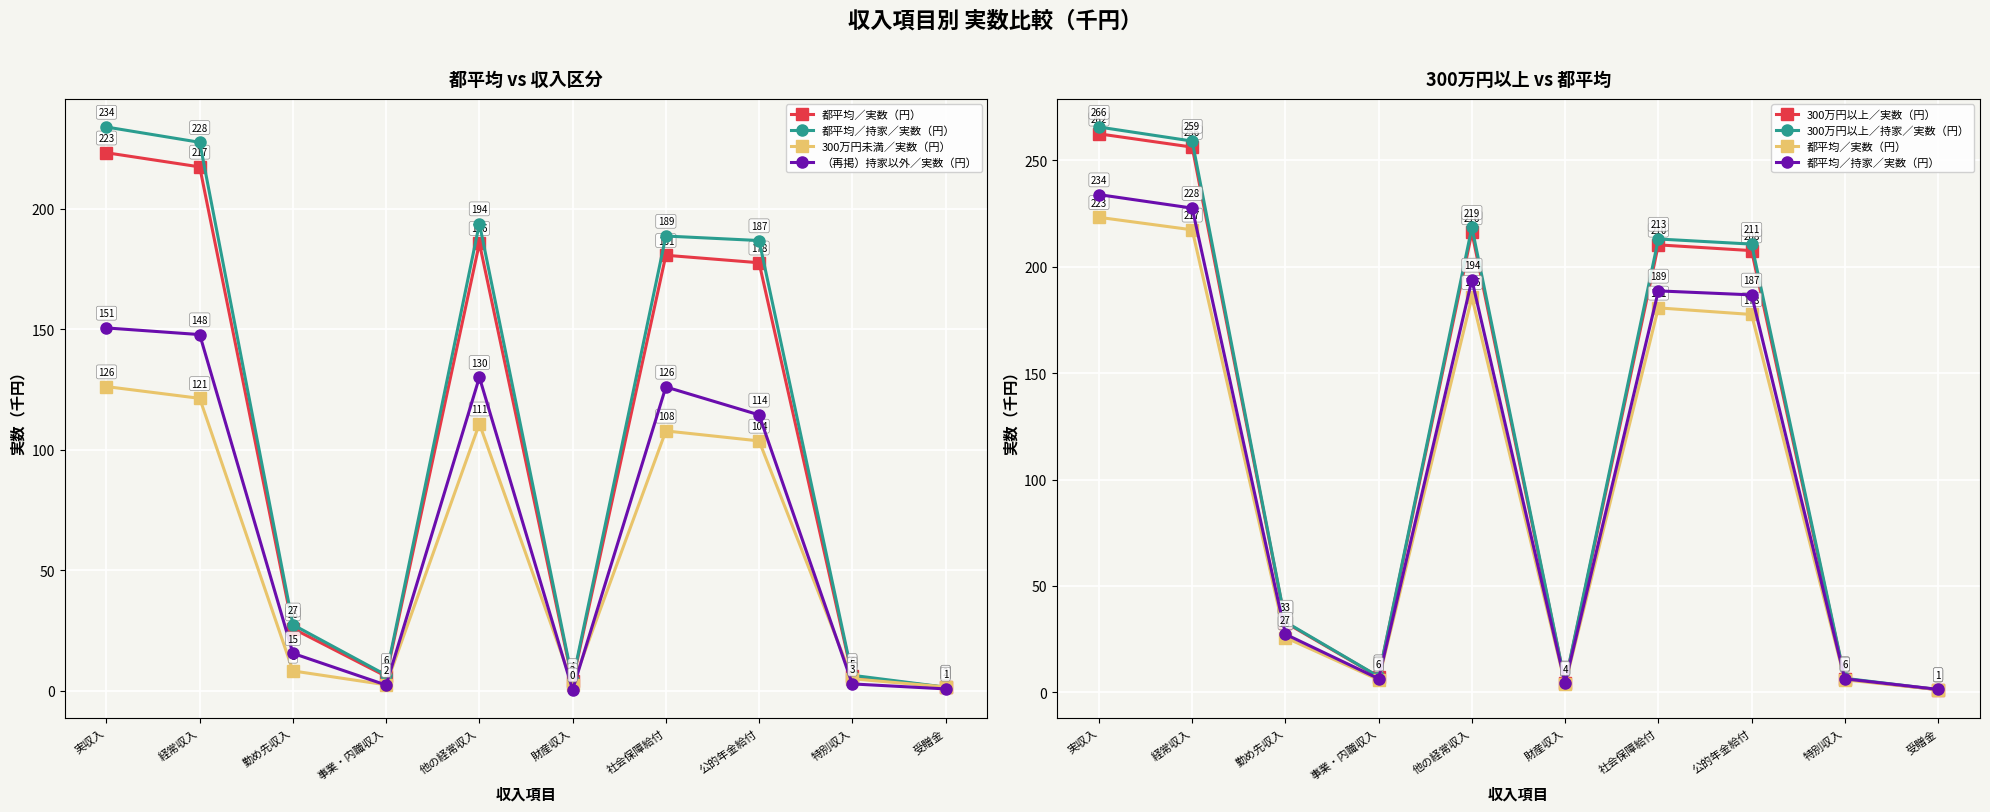

At 事業・内職収入, list the series in order from smallest to largest.

（再掲）持家以外／実数（円）, 300万円未満／実数（円）, 都平均／実数（円）, 都平均／持家／実数（円）, 300万円以上／実数（円）, 300万円以上／持家／実数（円）